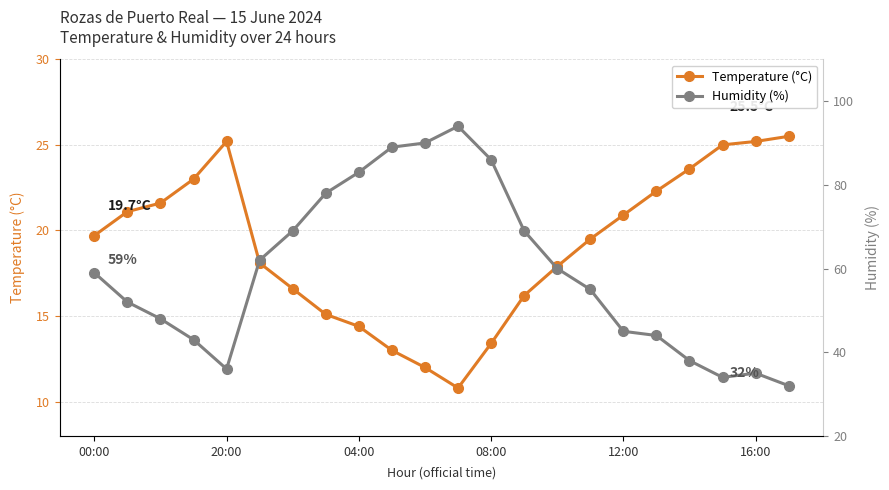

True or false: Temperature (°C) and Humidity (%) cross at least once.

False